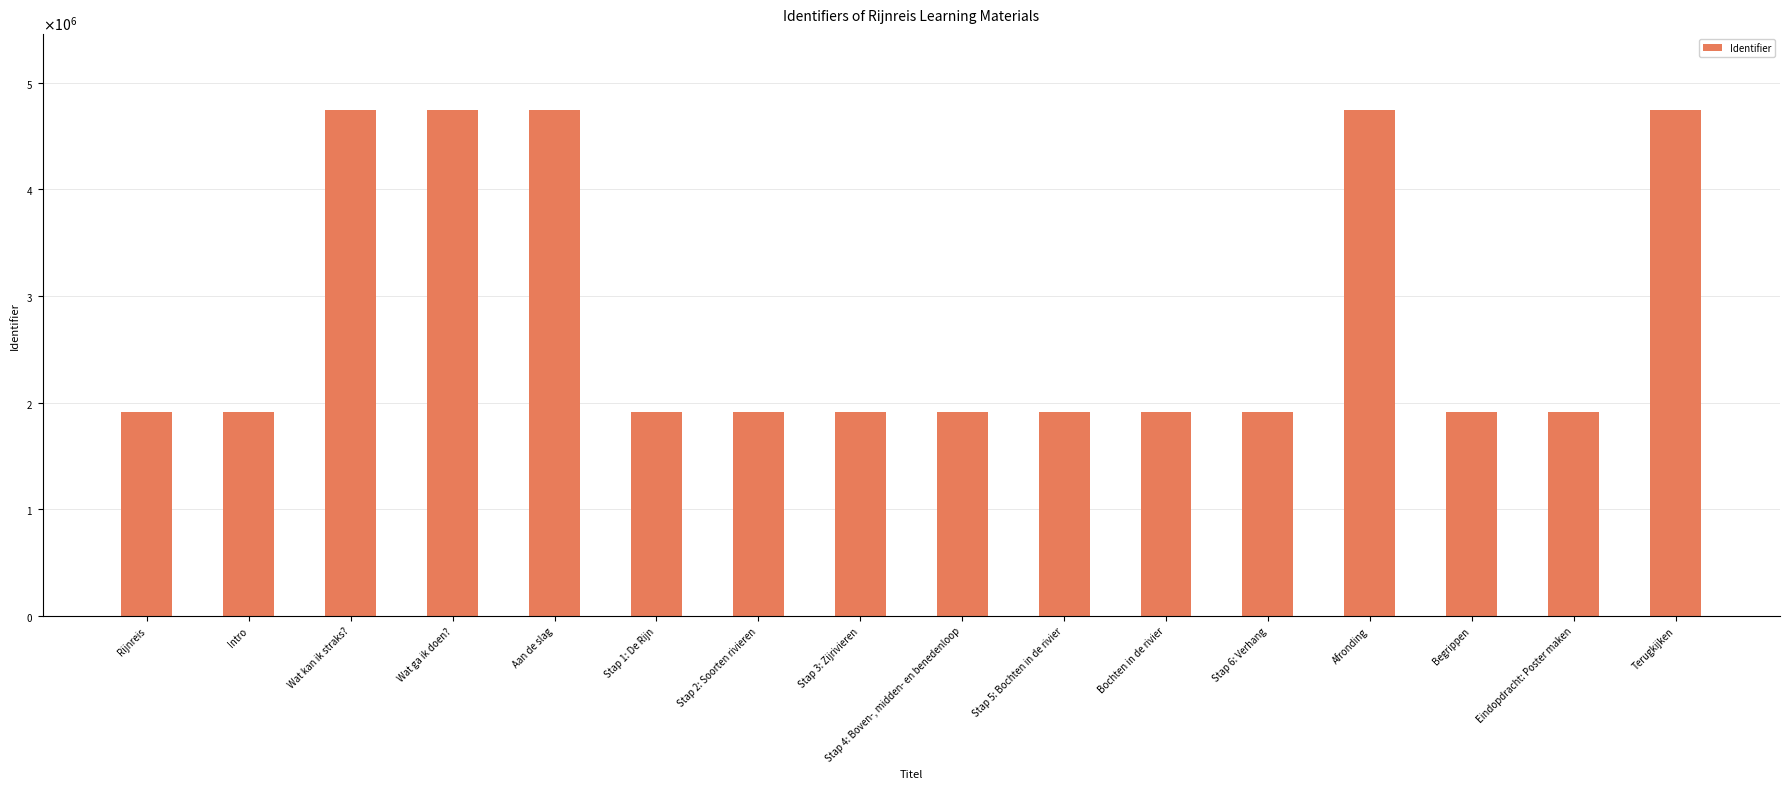

Does the chart contain any negative values?

No